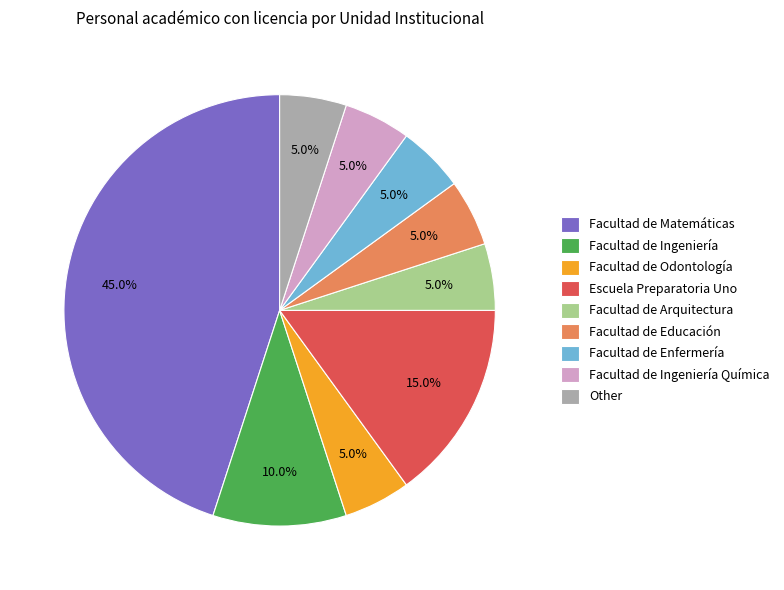

What is the ratio of the value at Facultad de Odontología to the value at Escuela Preparatoria Uno?

0.3